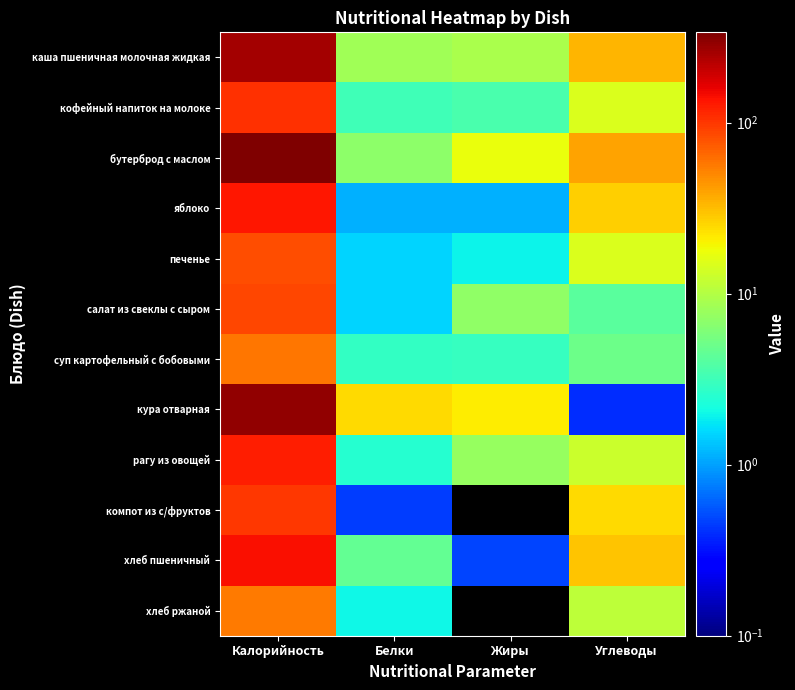

Which series has the largest total across all categories?

бутерброд с маслом